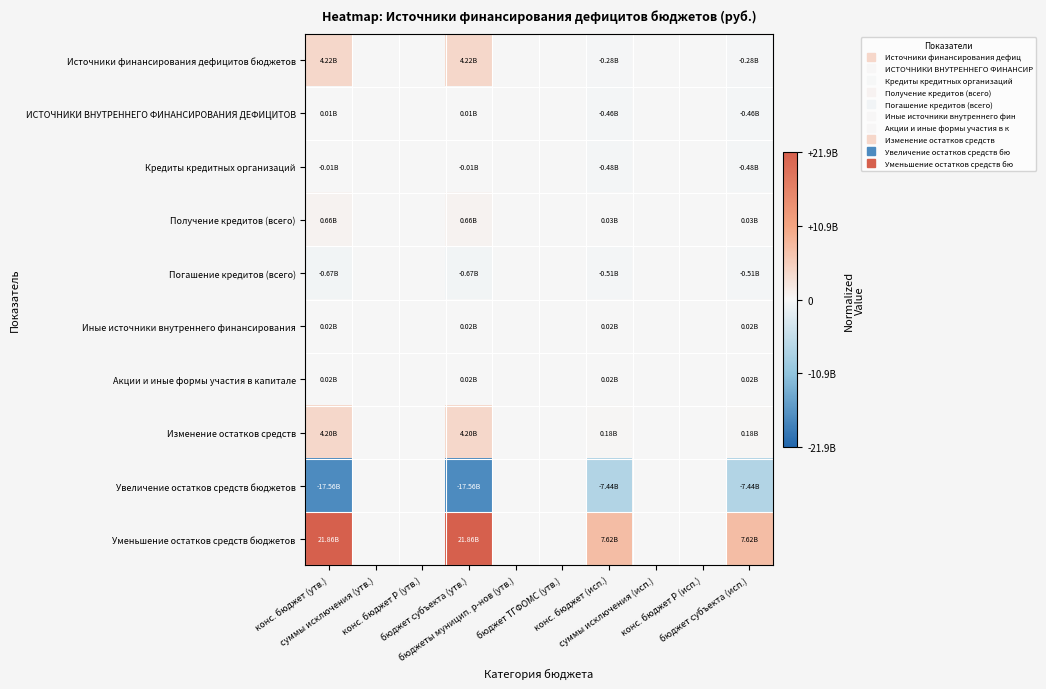

Reading left to right, what are all the values shown in this chart?

Источники финансирования дефицитов бюджетов: конс. бюджет (утв.)=0.2	суммы исключения (утв.)=0.0	конс. бюджет Р (утв.)=0.0	бюджет субъекта (утв.)=0.2	бюджеты муницип. р-нов (утв.)=0.0	бюджет ТГФОМС (утв.)=0.0	конс. бюджет (исп.)=-0.0	суммы исключения (исп.)=0.0	конс. бюджет Р (исп.)=0.0	бюджет субъекта (исп.)=-0.0
ИСТОЧНИКИ ВНУТРЕННЕГО ФИНАНСИРОВАНИЯ ДЕФИЦИТОВ: конс. бюджет (утв.)=0.0	суммы исключения (утв.)=0.0	конс. бюджет Р (утв.)=0.0	бюджет субъекта (утв.)=0.0	бюджеты муницип. р-нов (утв.)=0.0	бюджет ТГФОМС (утв.)=0.0	конс. бюджет (исп.)=-0.0	суммы исключения (исп.)=0.0	конс. бюджет Р (исп.)=0.0	бюджет субъекта (исп.)=-0.0
Кредиты кредитных организаций: конс. бюджет (утв.)=-0.0	суммы исключения (утв.)=0.0	конс. бюджет Р (утв.)=0.0	бюджет субъекта (утв.)=-0.0	бюджеты муницип. р-нов (утв.)=0.0	бюджет ТГФОМС (утв.)=0.0	конс. бюджет (исп.)=-0.0	суммы исключения (исп.)=0.0	конс. бюджет Р (исп.)=0.0	бюджет субъекта (исп.)=-0.0
Получение кредитов (всего): конс. бюджет (утв.)=0.0	суммы исключения (утв.)=0.0	конс. бюджет Р (утв.)=0.0	бюджет субъекта (утв.)=0.0	бюджеты муницип. р-нов (утв.)=0.0	бюджет ТГФОМС (утв.)=0.0	конс. бюджет (исп.)=0.0	суммы исключения (исп.)=0.0	конс. бюджет Р (исп.)=0.0	бюджет субъекта (исп.)=0.0
Погашение кредитов (всего): конс. бюджет (утв.)=-0.0	суммы исключения (утв.)=0.0	конс. бюджет Р (утв.)=0.0	бюджет субъекта (утв.)=-0.0	бюджеты муницип. р-нов (утв.)=0.0	бюджет ТГФОМС (утв.)=0.0	конс. бюджет (исп.)=-0.0	суммы исключения (исп.)=0.0	конс. бюджет Р (исп.)=0.0	бюджет субъекта (исп.)=-0.0
Иные источники внутреннего финансирования: конс. бюджет (утв.)=0.0	суммы исключения (утв.)=0.0	конс. бюджет Р (утв.)=0.0	бюджет субъекта (утв.)=0.0	бюджеты муницип. р-нов (утв.)=0.0	бюджет ТГФОМС (утв.)=0.0	конс. бюджет (исп.)=0.0	суммы исключения (исп.)=0.0	конс. бюджет Р (исп.)=0.0	бюджет субъекта (исп.)=0.0
Акции и иные формы участия в капитале: конс. бюджет (утв.)=0.0	суммы исключения (утв.)=0.0	конс. бюджет Р (утв.)=0.0	бюджет субъекта (утв.)=0.0	бюджеты муницип. р-нов (утв.)=0.0	бюджет ТГФОМС (утв.)=0.0	конс. бюджет (исп.)=0.0	суммы исключения (исп.)=0.0	конс. бюджет Р (исп.)=0.0	бюджет субъекта (исп.)=0.0
Изменение остатков средств: конс. бюджет (утв.)=0.2	суммы исключения (утв.)=0.0	конс. бюджет Р (утв.)=0.0	бюджет субъекта (утв.)=0.2	бюджеты муницип. р-нов (утв.)=0.0	бюджет ТГФОМС (утв.)=0.0	конс. бюджет (исп.)=0.0	суммы исключения (исп.)=0.0	конс. бюджет Р (исп.)=0.0	бюджет субъекта (исп.)=0.0
Увеличение остатков средств бюджетов: конс. бюджет (утв.)=-0.8	суммы исключения (утв.)=0.0	конс. бюджет Р (утв.)=0.0	бюджет субъекта (утв.)=-0.8	бюджеты муницип. р-нов (утв.)=0.0	бюджет ТГФОМС (утв.)=0.0	конс. бюджет (исп.)=-0.3	суммы исключения (исп.)=0.0	конс. бюджет Р (исп.)=0.0	бюджет субъекта (исп.)=-0.3
Уменьшение остатков средств бюджетов: конс. бюджет (утв.)=1.0	суммы исключения (утв.)=0.0	конс. бюджет Р (утв.)=0.0	бюджет субъекта (утв.)=1.0	бюджеты муницип. р-нов (утв.)=0.0	бюджет ТГФОМС (утв.)=0.0	конс. бюджет (исп.)=0.3	суммы исключения (исп.)=0.0	конс. бюджет Р (исп.)=0.0	бюджет субъекта (исп.)=0.3